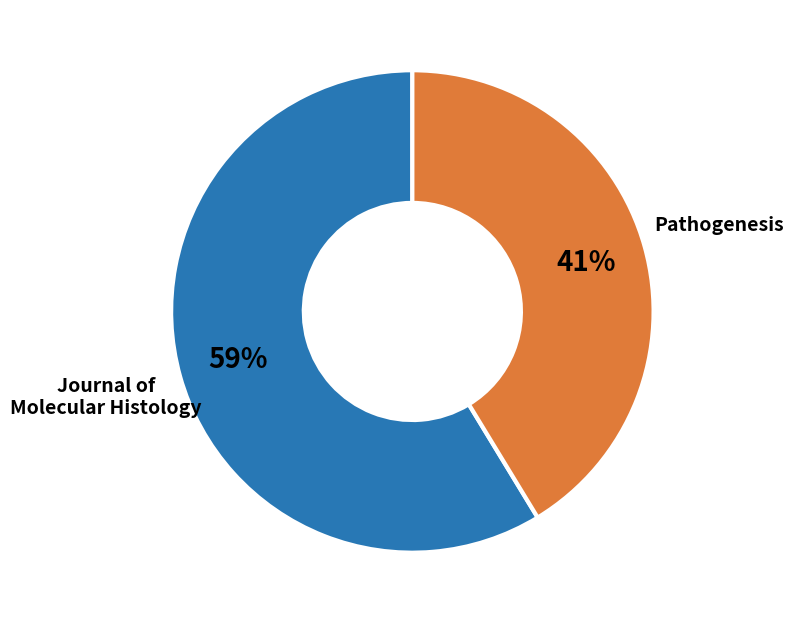

To the nearest percent, what is the average slice percentage?

50%